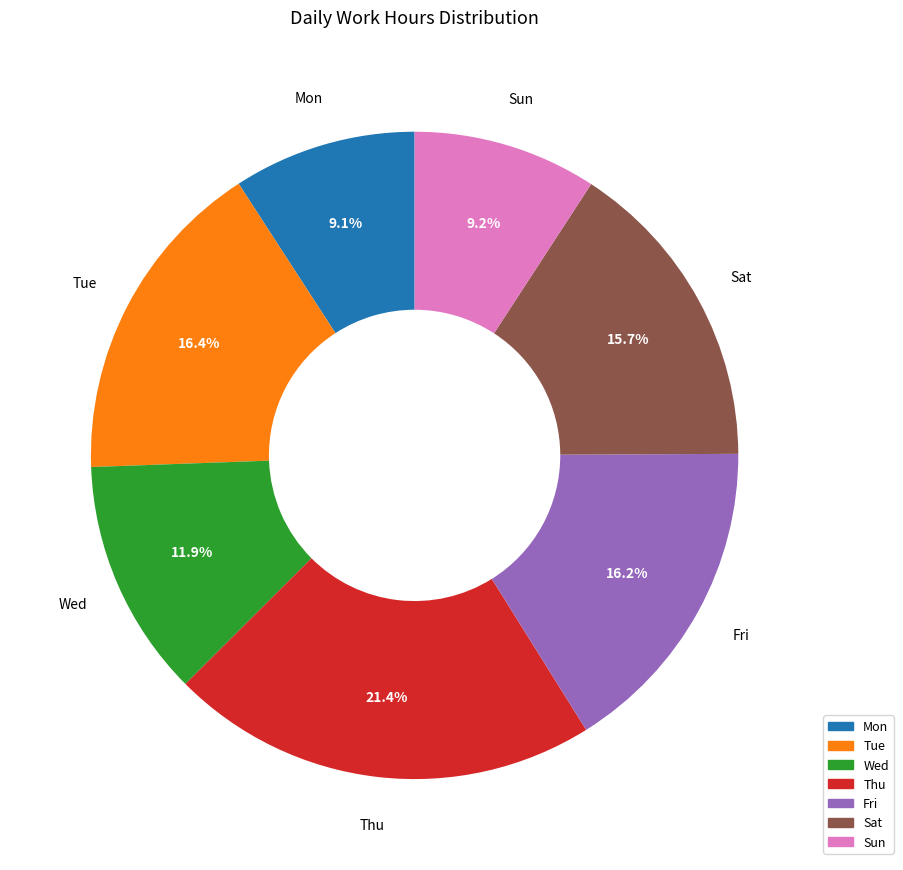

Does any single category account for the majority?

No